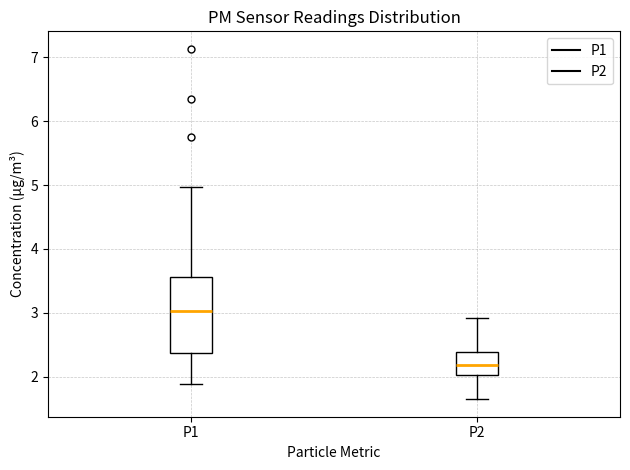

Reading left to right, transcribe this box plot: for each box, give where its median line is, the range the box spans, and where its two whiskers end, as read against the y-axis. The values are not printed on the chart, so give them approximately, as read against the axis.

P1: median 3.0, box 2.4 to 3.6, whiskers 1.9 to 5.0
P2: median 2.2, box 2.0 to 2.4, whiskers 1.7 to 2.9